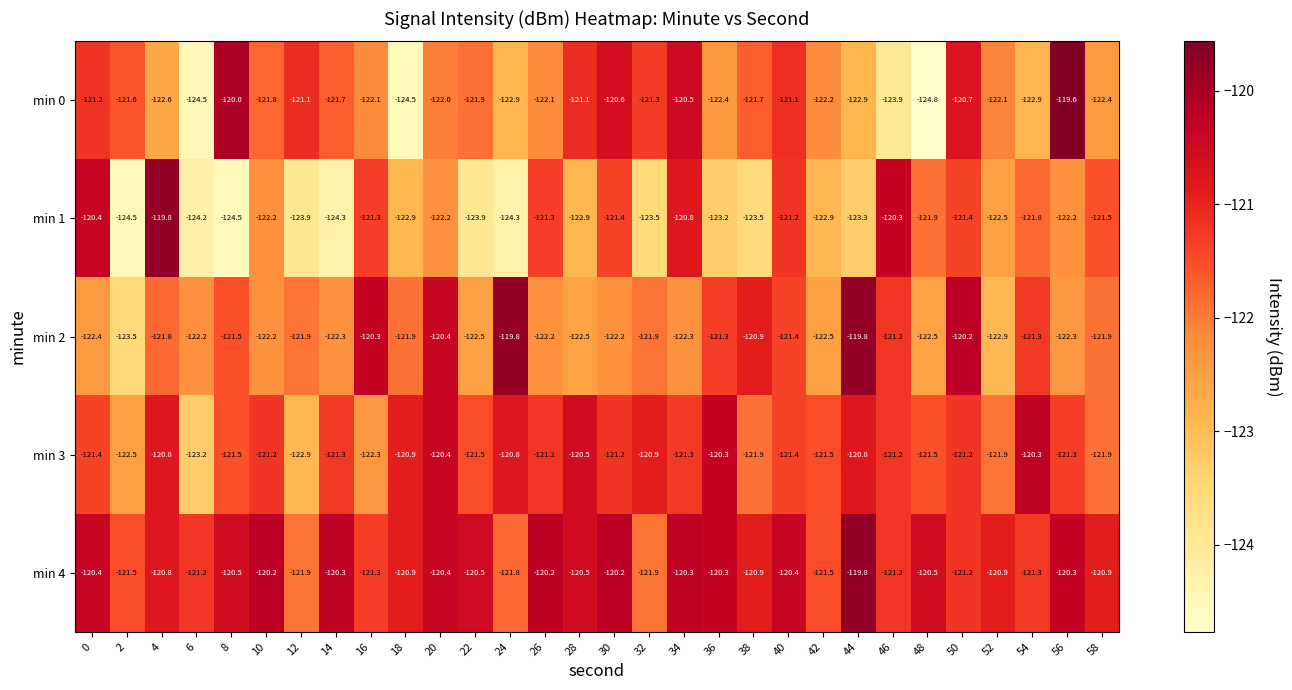

Rank the series by their average value, from highest to lowest.

min 4, min 3, min 2, min 0, min 1